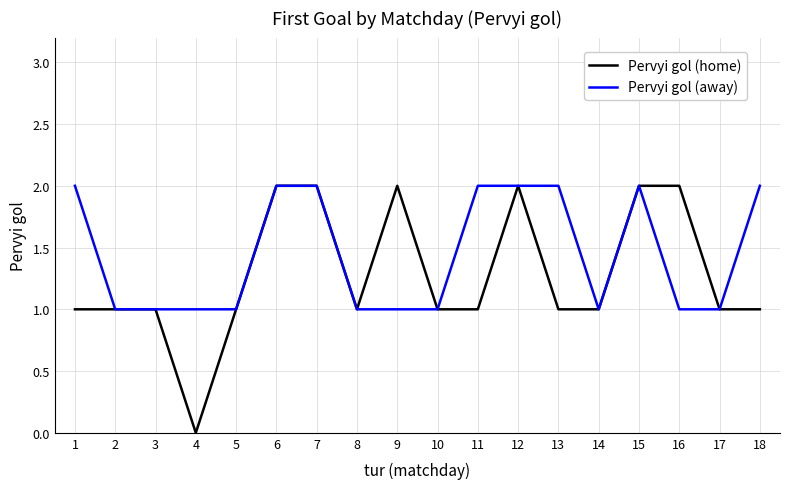

Rank the series by their average value, from highest to lowest.

Pervyi gol (away), Pervyi gol (home)